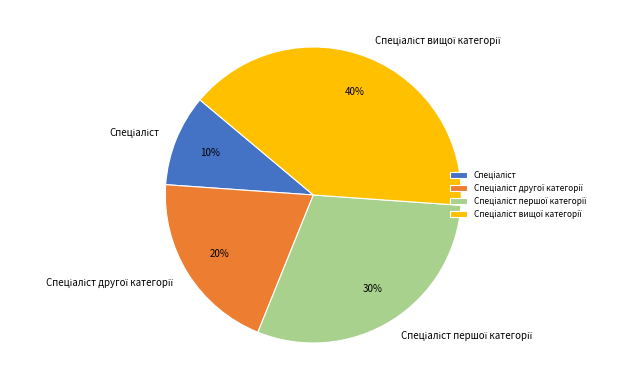

To the nearest percent, what is the average slice percentage?

25%